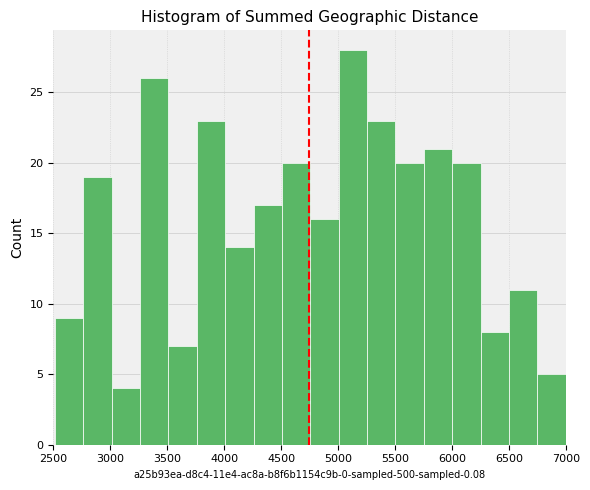

Reading left to right, transcribe this chart: for each bar, give the range it covers on the x-axis and its height. Neither the bar edges nor the heights are printed on the chart, so give them approximately, as read against the axes.

2500 to 2750: 9
2750 to 3000: 19
3000 to 3250: 4
3250 to 3500: 26
3500 to 3750: 7
3750 to 4000: 23
4000 to 4250: 14
4250 to 4500: 17
4500 to 4750: 20
4750 to 5000: 16
5000 to 5250: 28
5250 to 5500: 23
5500 to 5750: 20
5750 to 6000: 21
6000 to 6250: 20
6250 to 6500: 8
6500 to 6750: 11
6750 to 7000: 5